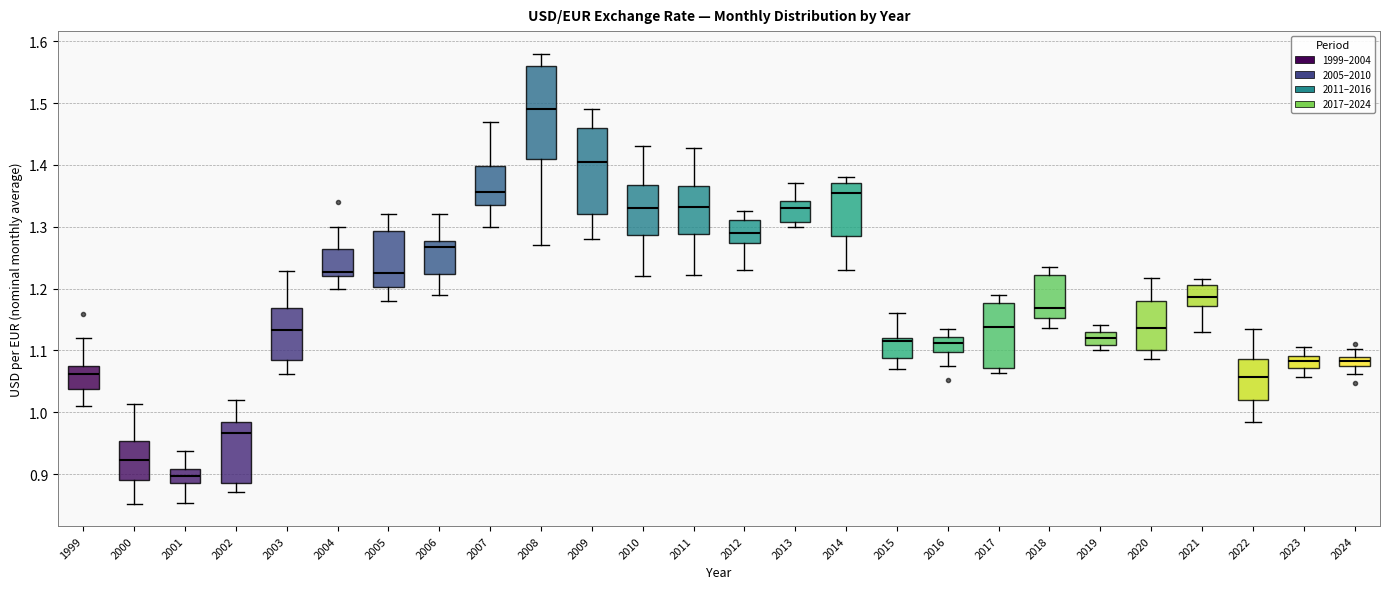

Which box has the highest median line?

2008